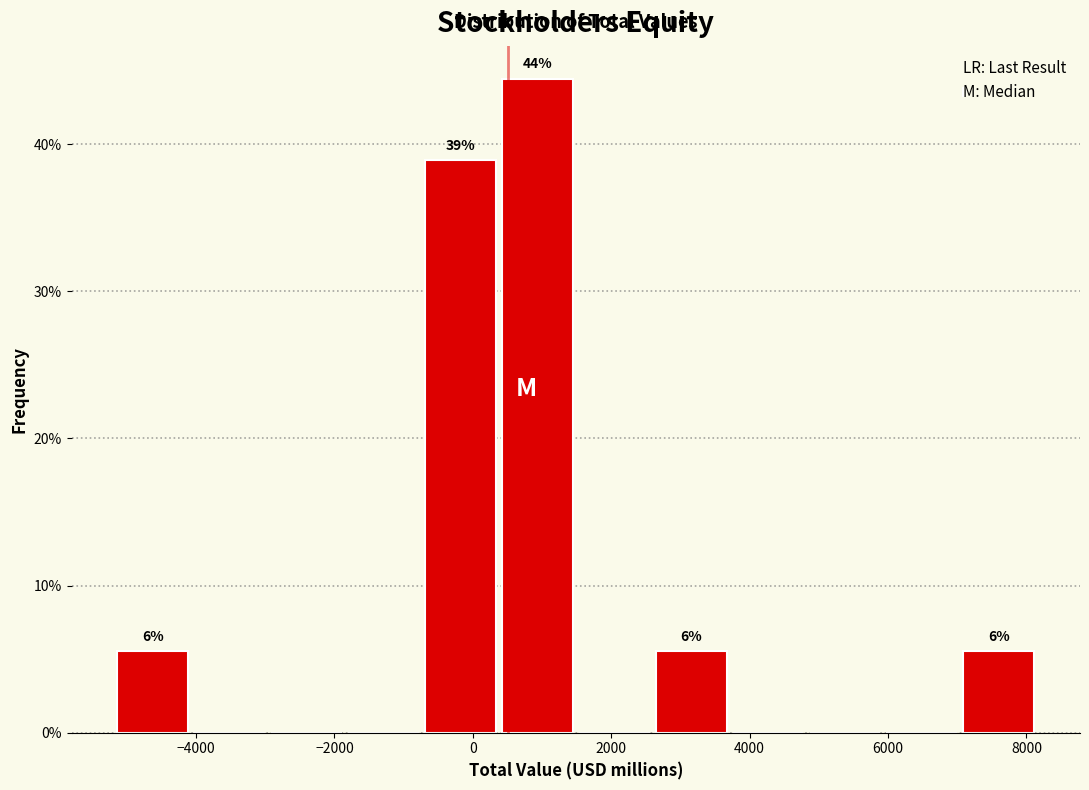

Over which range of the x-axis is the bar tallest?

400 to 1600